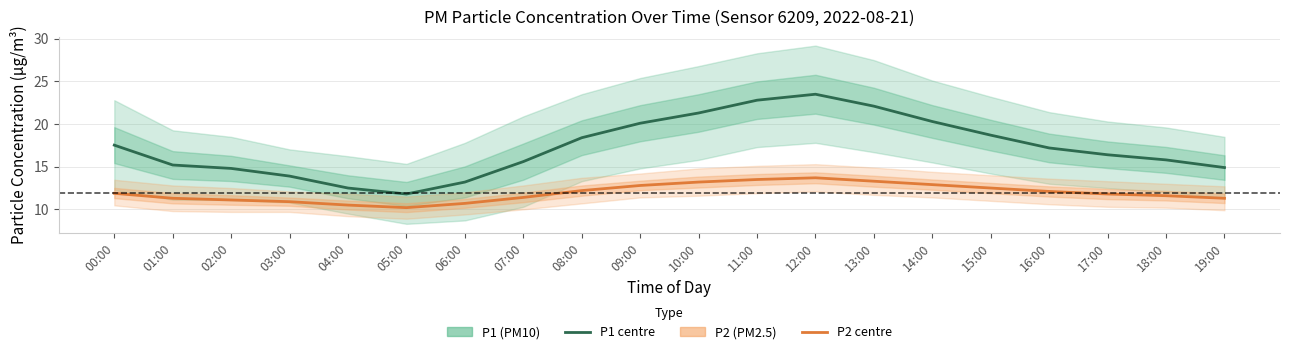

At which category is the sum across all series the highest?

12:00